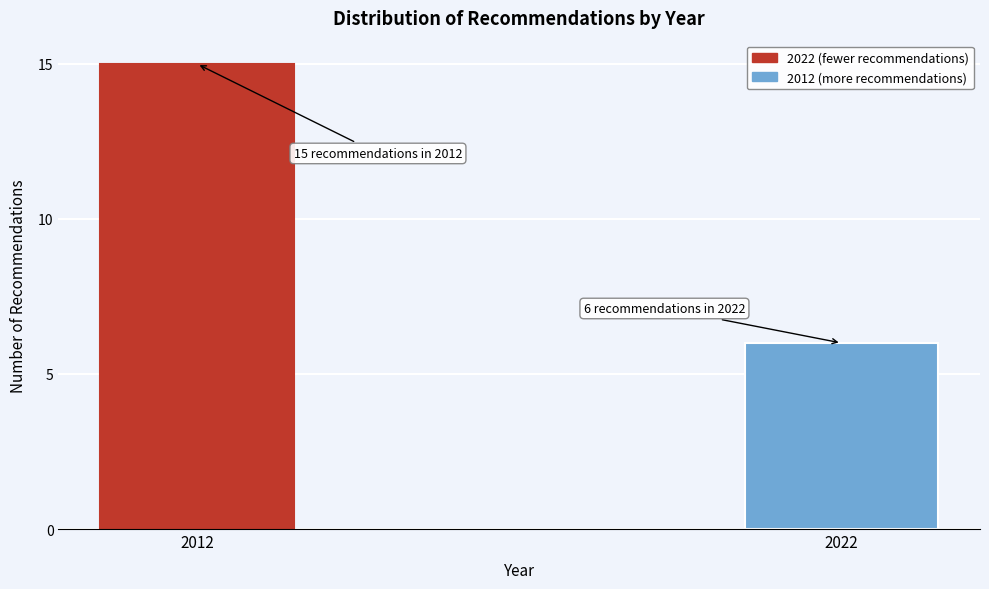

Reading right to left, what are all the values shown in this chart?

6	15